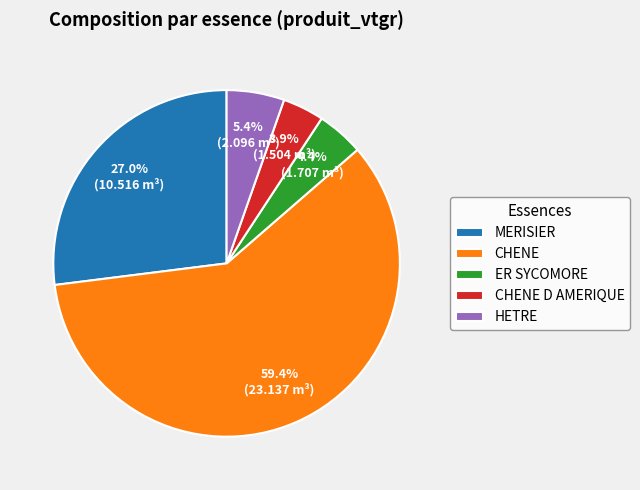

To the nearest percent, what is the combined percentage of HETRE and MERISIER?

32%